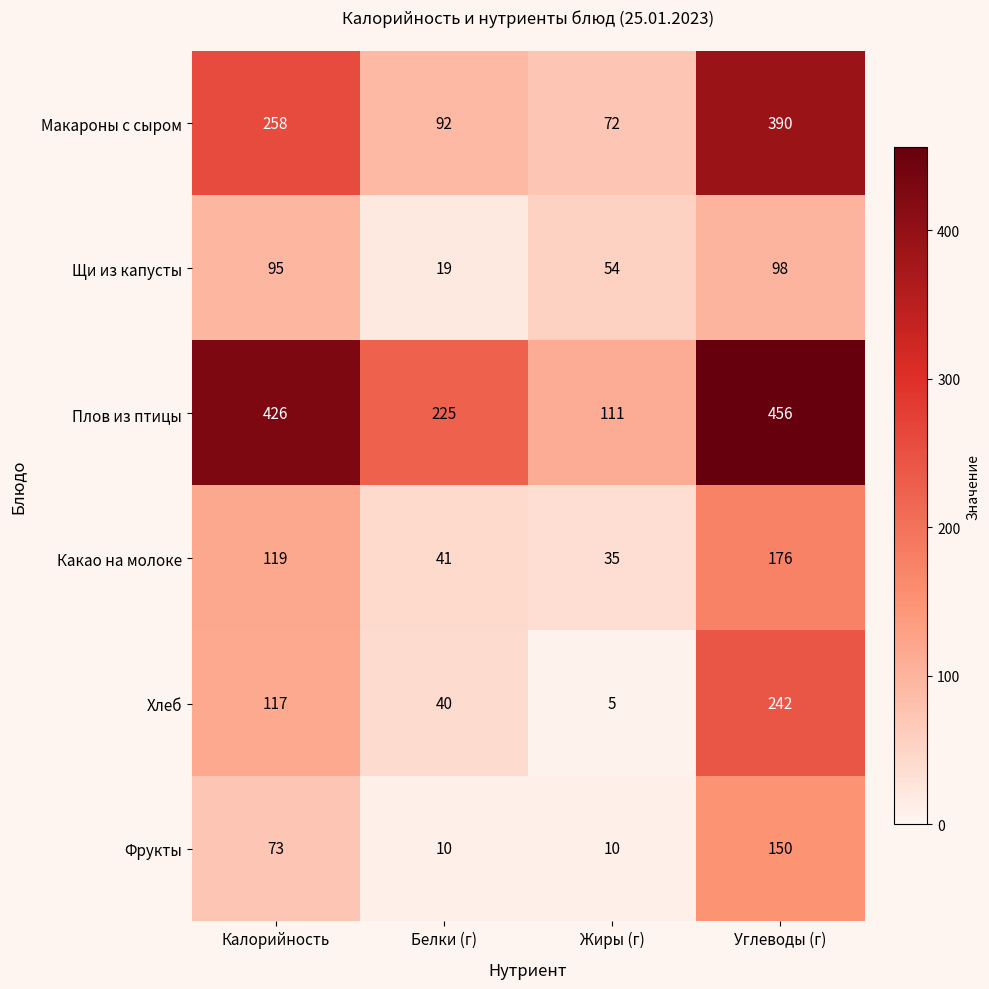

What is the greatest value displayed?

456